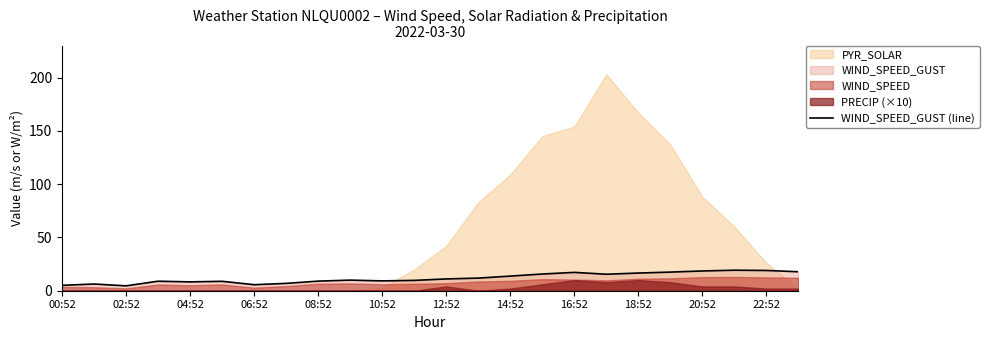

The value of WIND_SPEED_GUST (line) at 12:52 is 11.1. True or false?

True